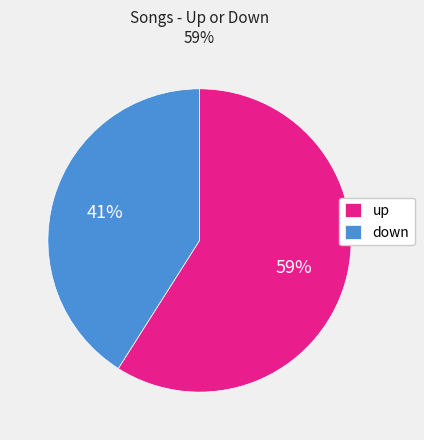

Rank the categories by value from highest to lowest.

up, down